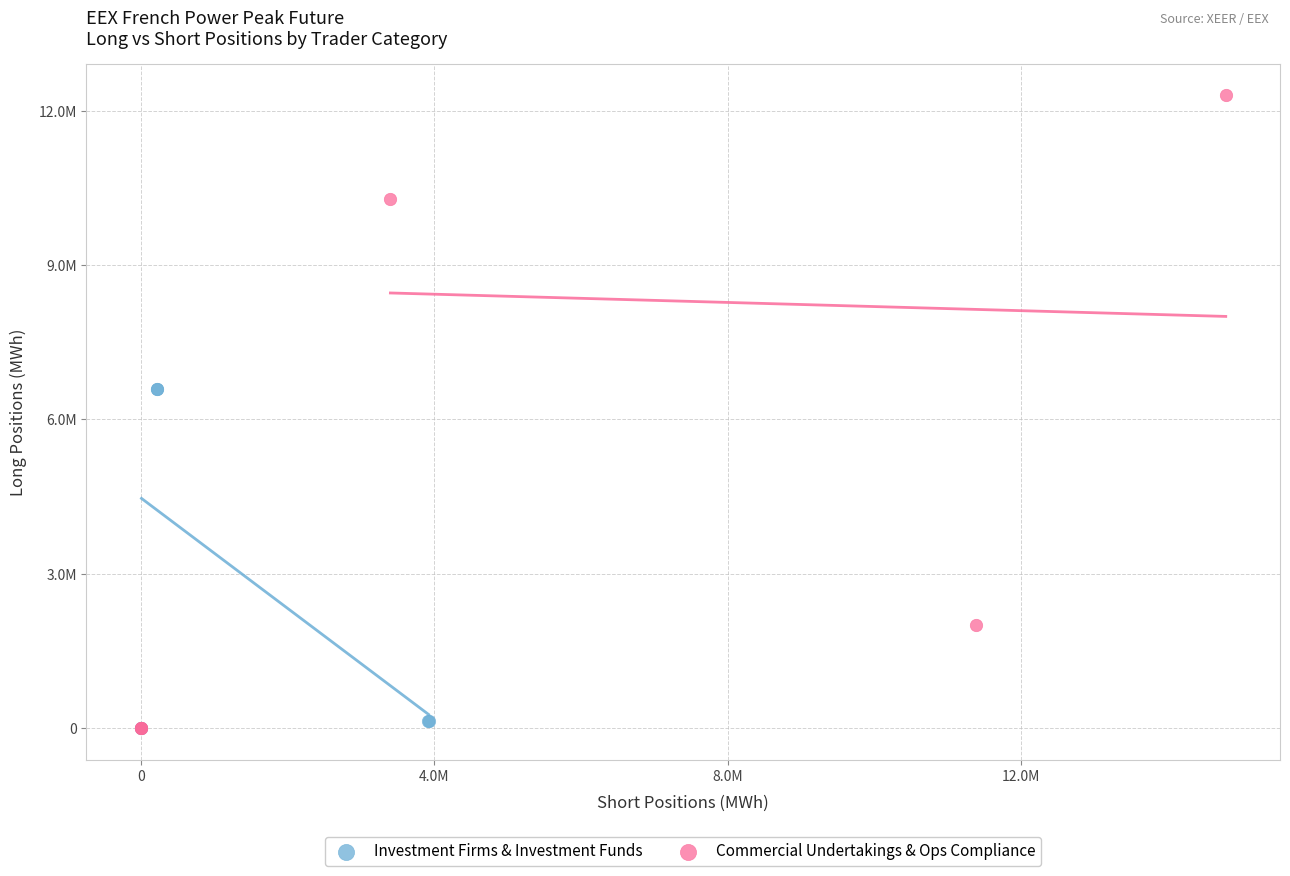

Which series contains the highest Y value?

Commercial Undertakings & Ops Compliance